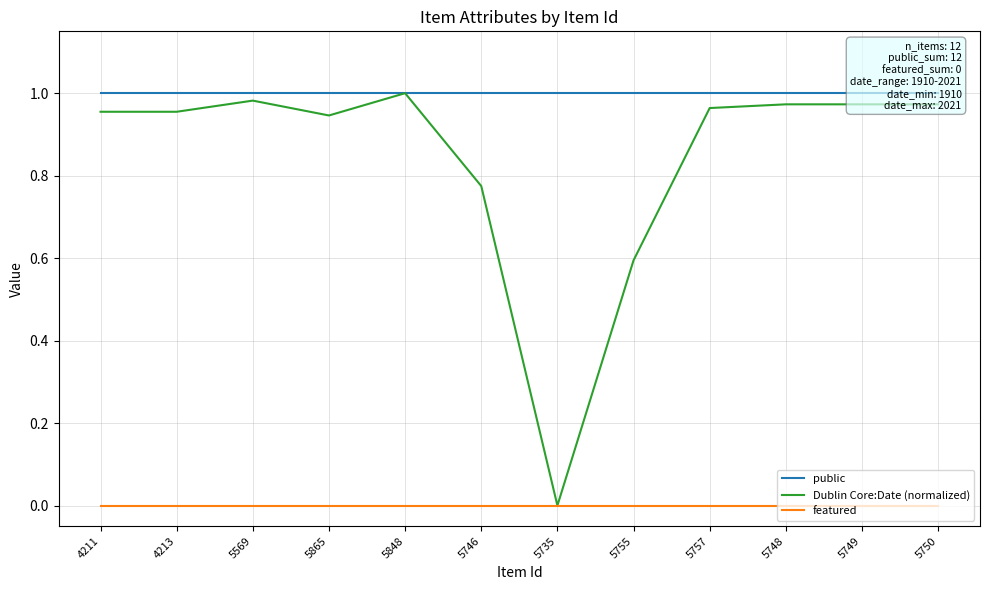

What are all the series names shown in the legend?

public, Dublin Core:Date (normalized), featured